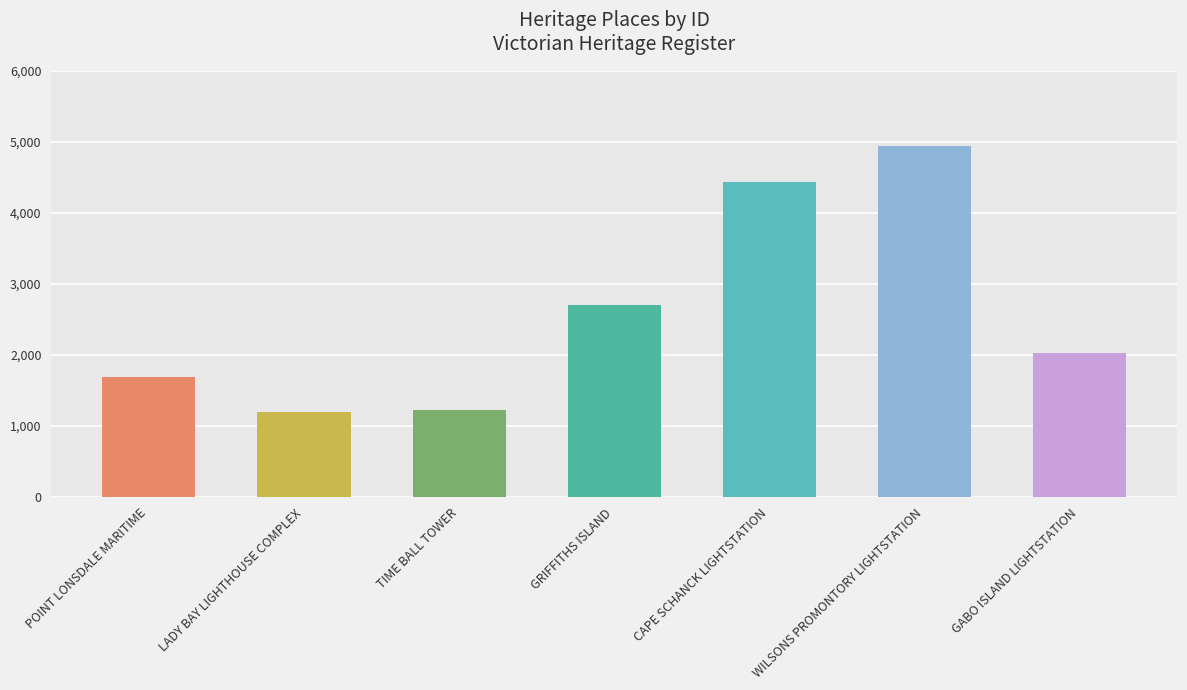

Reading right to left, transcribe all the data shown in this chart.

GABO ISLAND LIGHTSTATION=2022	WILSONS PROMONTORY LIGHTSTATION=4942	CAPE SCHANCK LIGHTSTATION=4443	GRIFFITHS ISLAND=2711	TIME BALL TOWER=1222	LADY BAY LIGHTHOUSE COMPLEX=1197	POINT LONSDALE MARITIME=1693